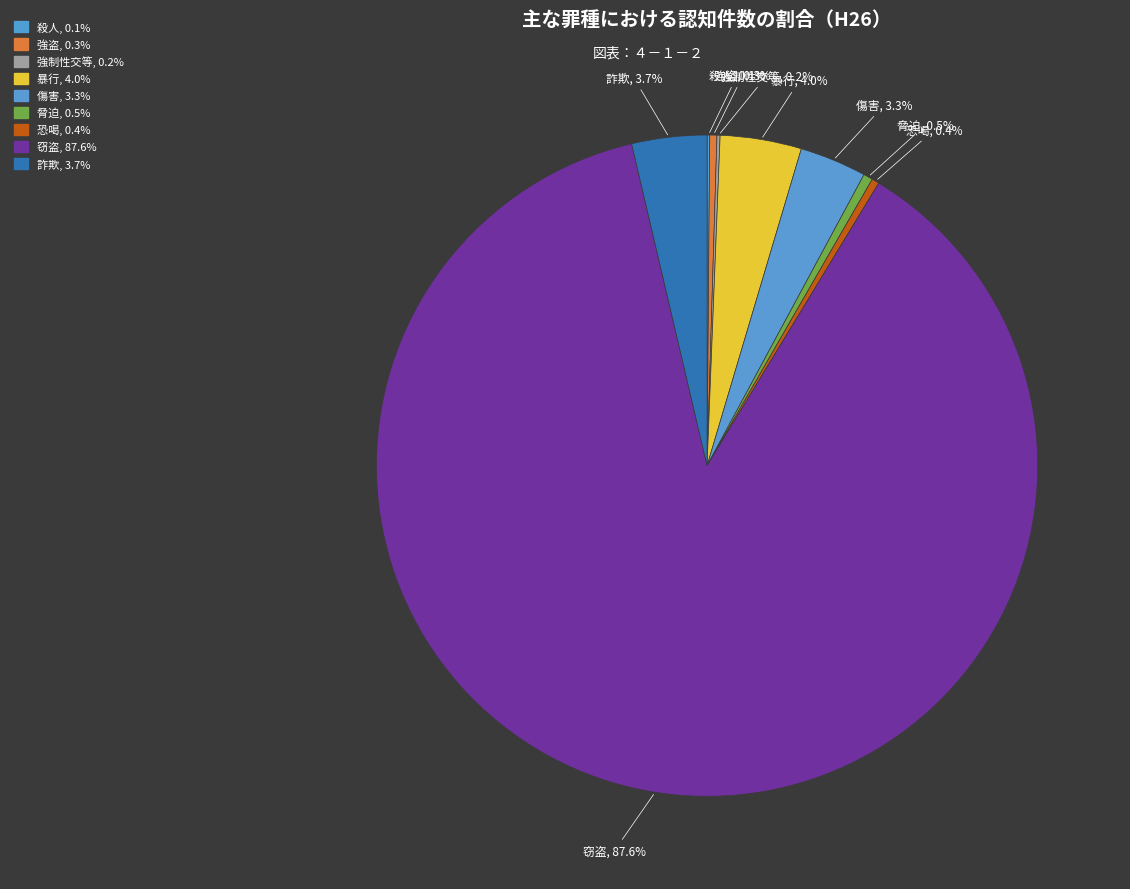

Is it true that 暴行 is 1% of the pie?

False